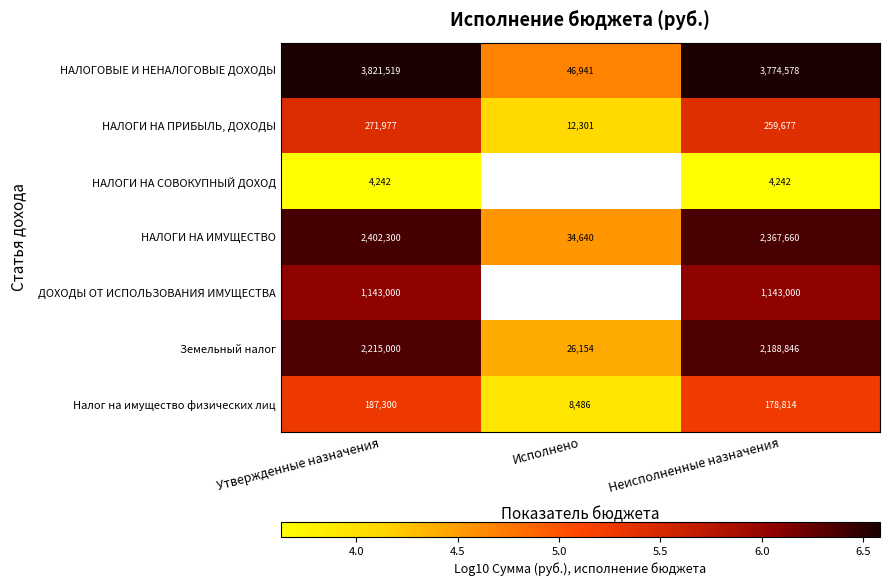

At which label is НАЛОГИ НА ИМУЩЕСТВО closest to 1218470?

Неисполненные назначения